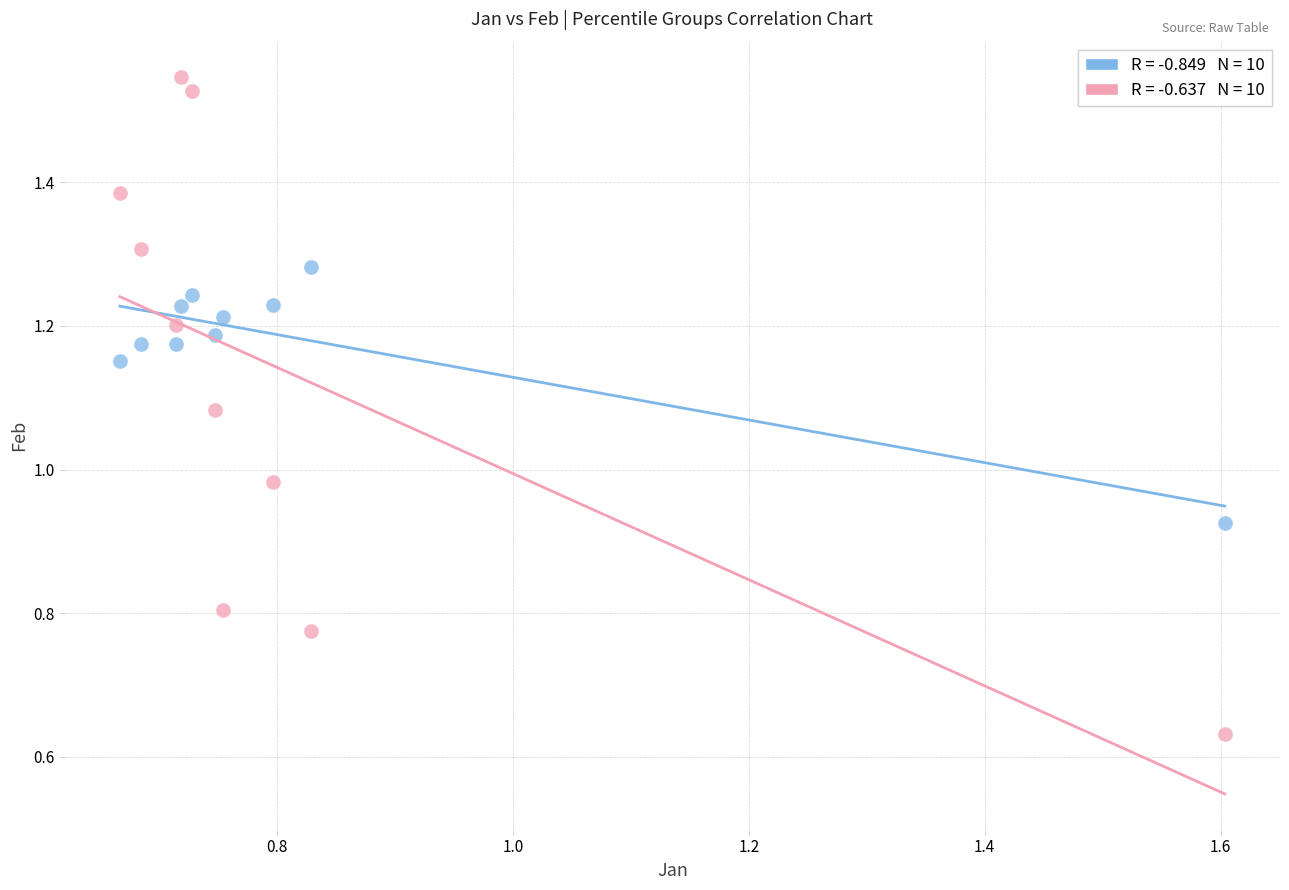

Count the number of points in this scatter plot.

20